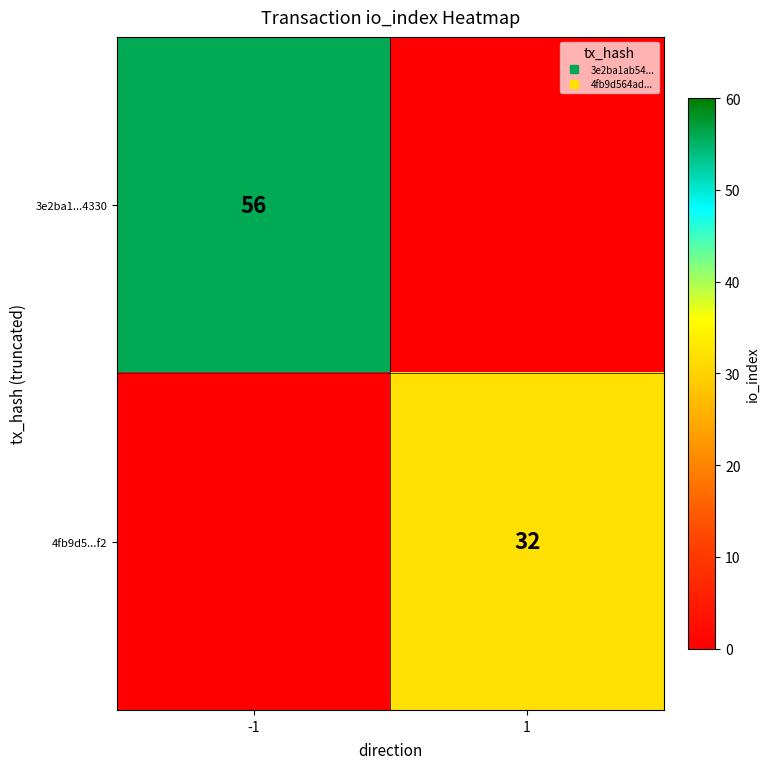

Which label corresponds to the smallest value in the chart?

1